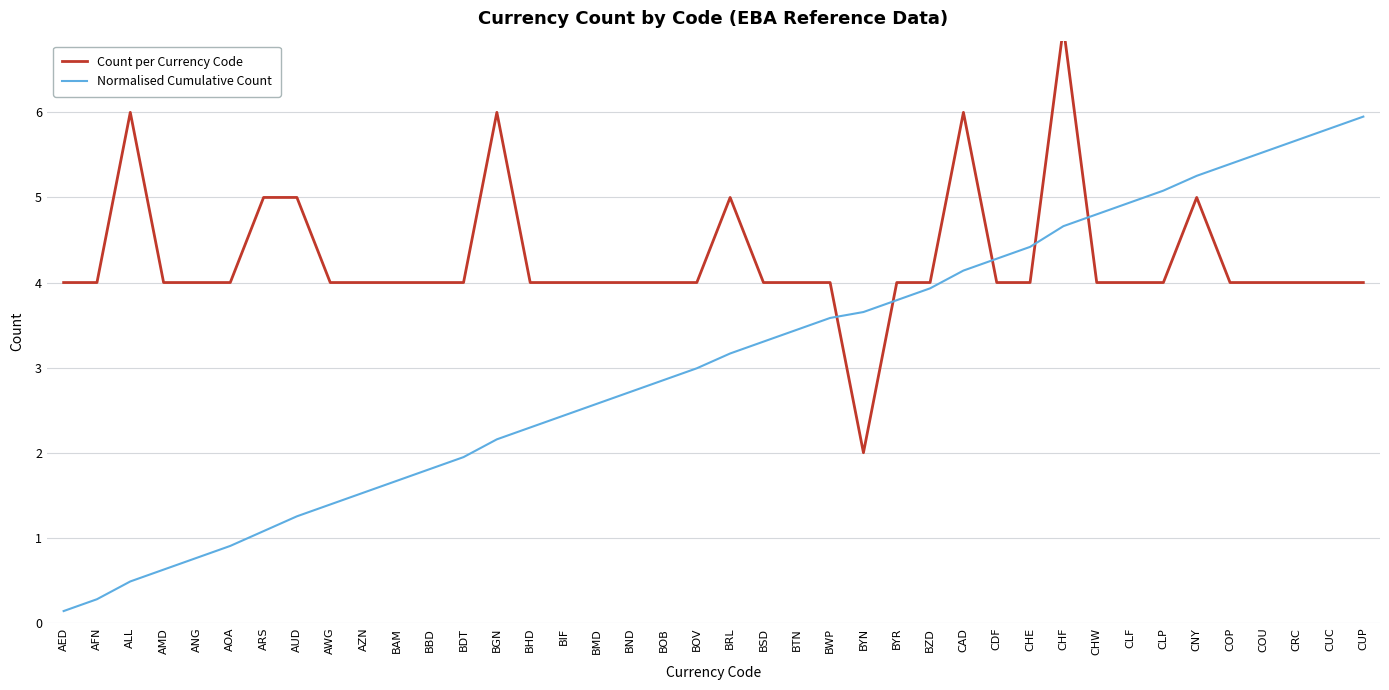

In Count per Currency Code, how many points are lower than both neighbors (excluding endpoints)?

1